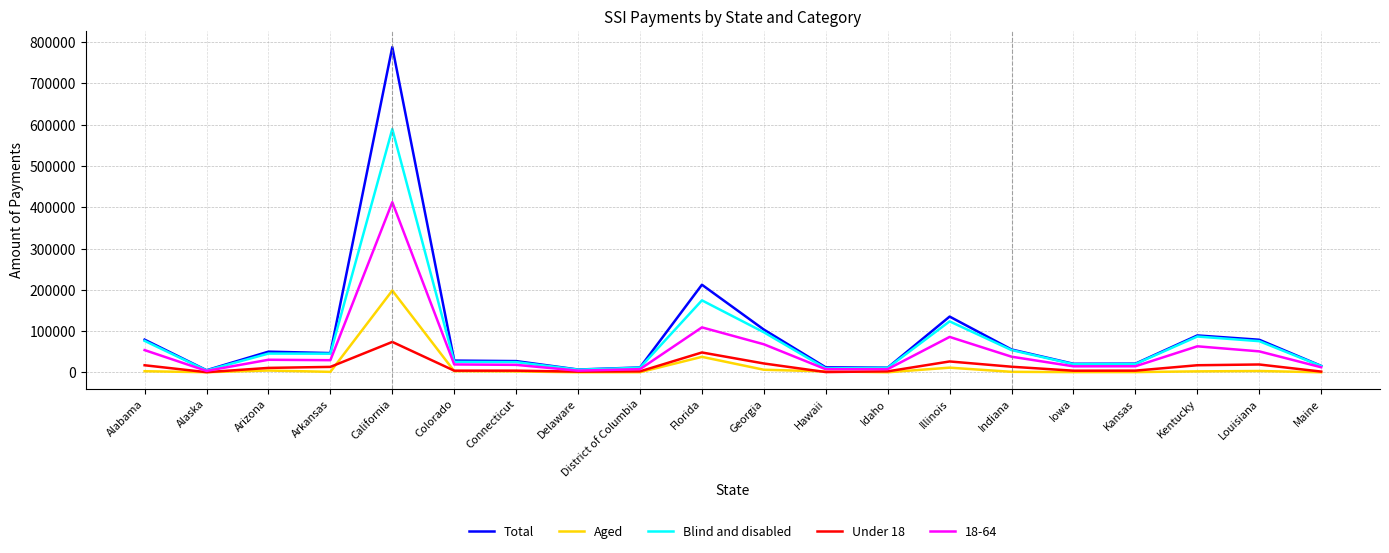

Does the chart have visible grid lines?

Yes